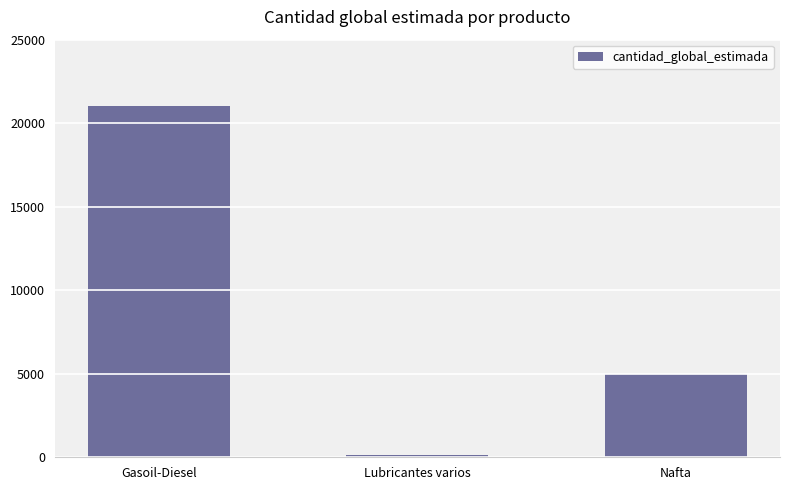

List the labels in order of value, smallest first.

Lubricantes varios, Nafta, Gasoil-Diesel